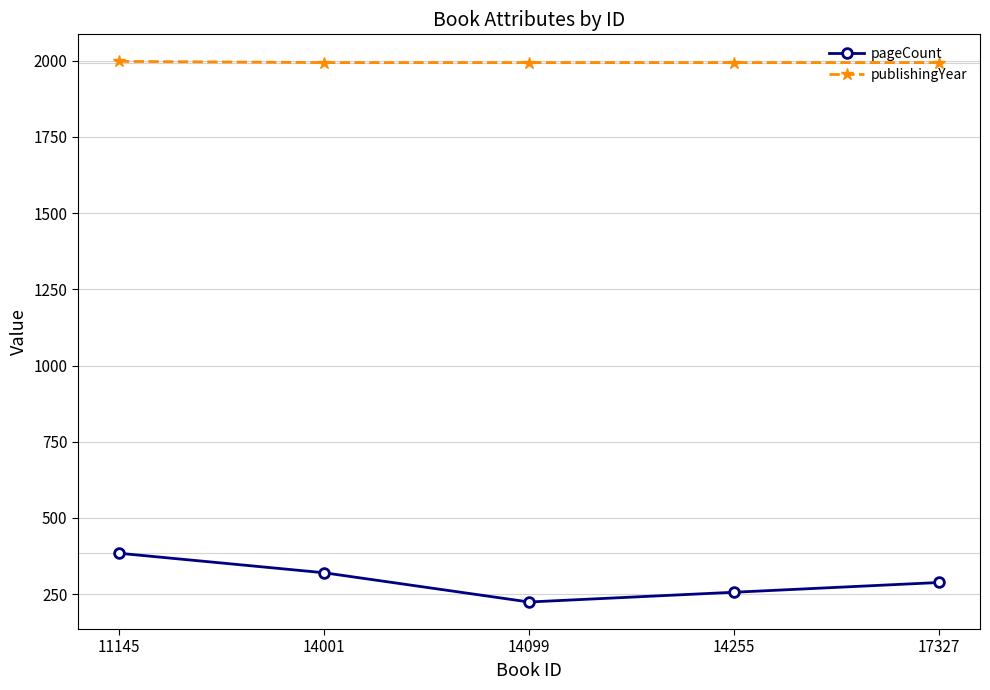

At which label does pageCount reach its peak?

11145